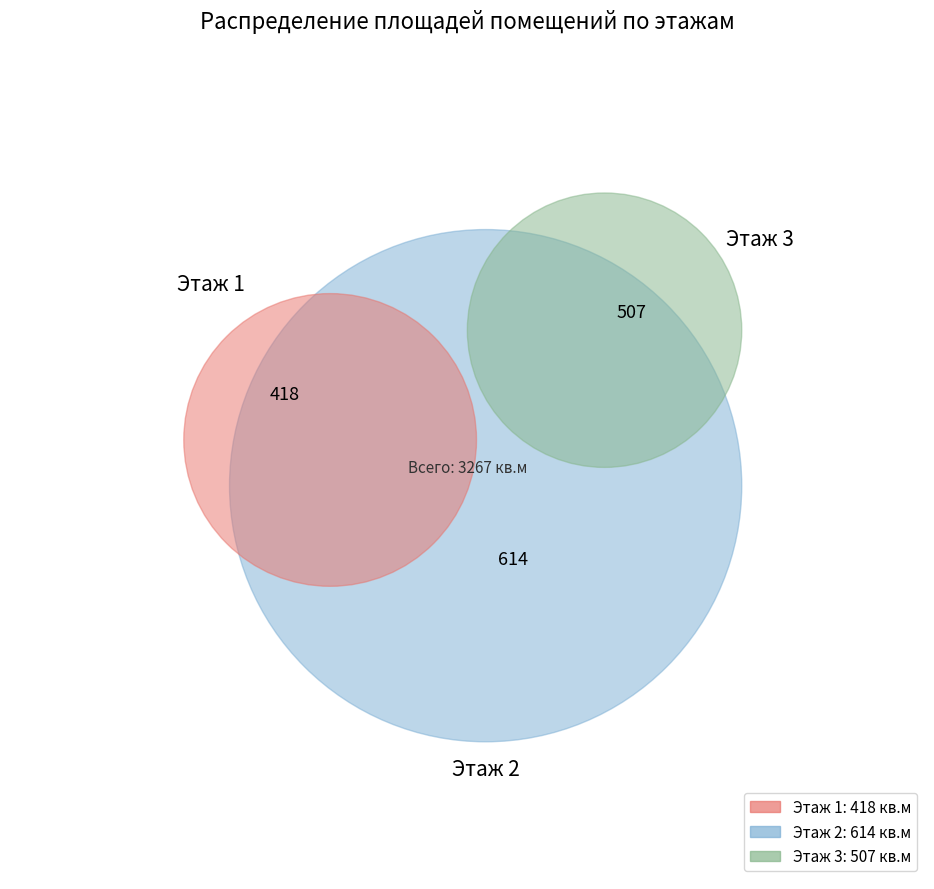

Is the sum of №8 and №5 greater than half?

No